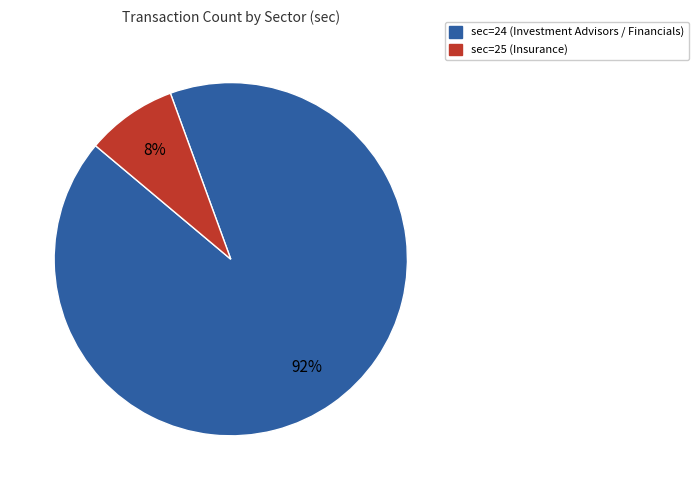

Is there any slice that represents more than half of the pie?

Yes